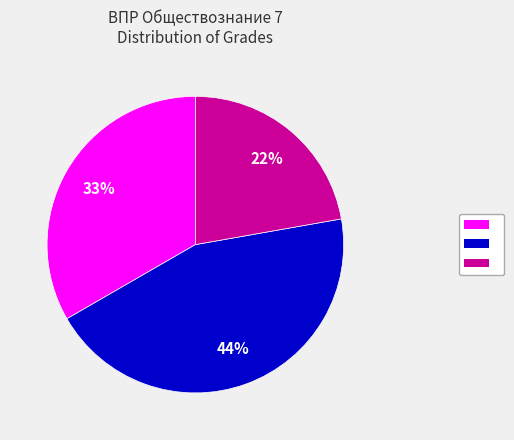

To the nearest percent, what is the average slice percentage?

33%